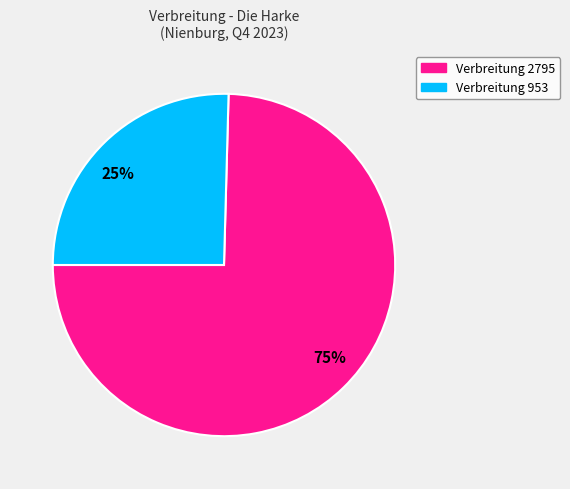

Combined, do 75% and 25% account for over 50%?

Yes